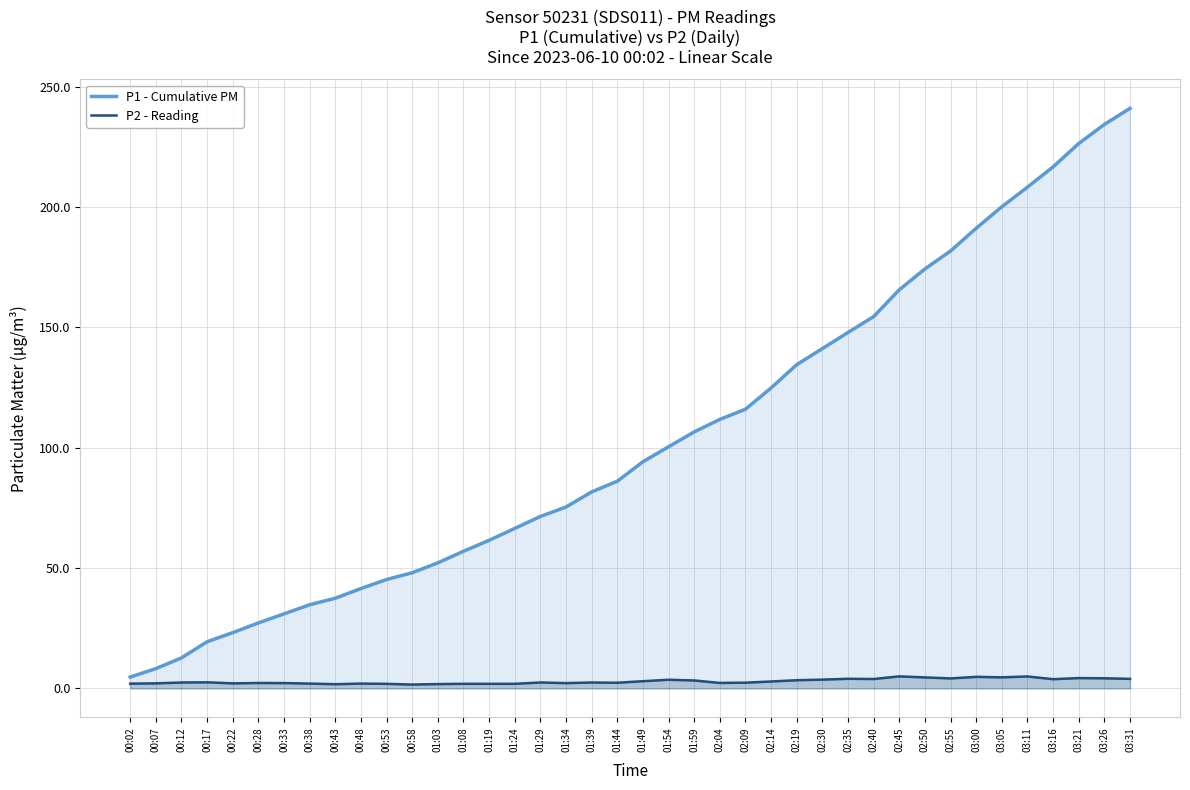

At which label is P2 - Reading closest to 3?

01:49